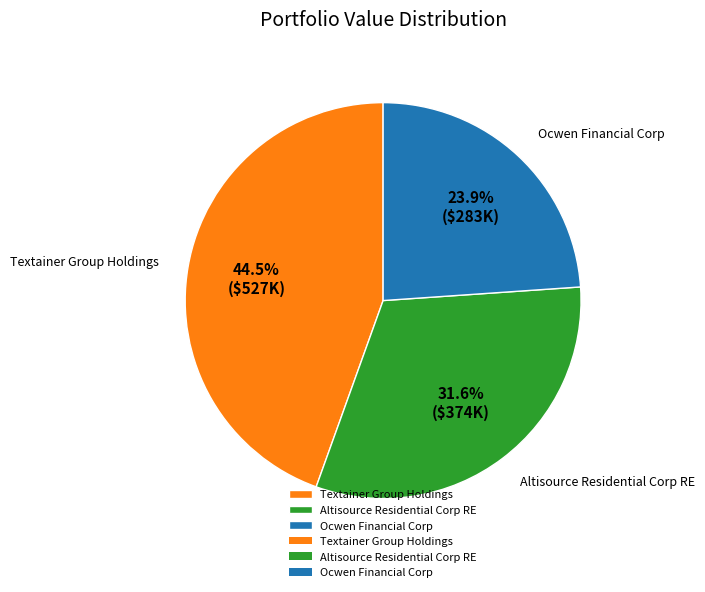

To the nearest percent, what is the difference between the largest and smallest slice percentages?

21%